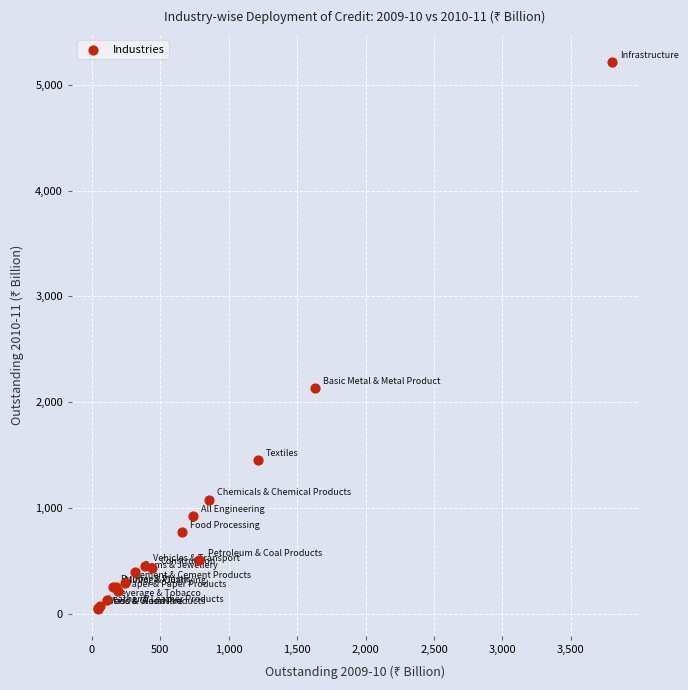

What Y value in the scatter plot is closest to 2631?

2129.6